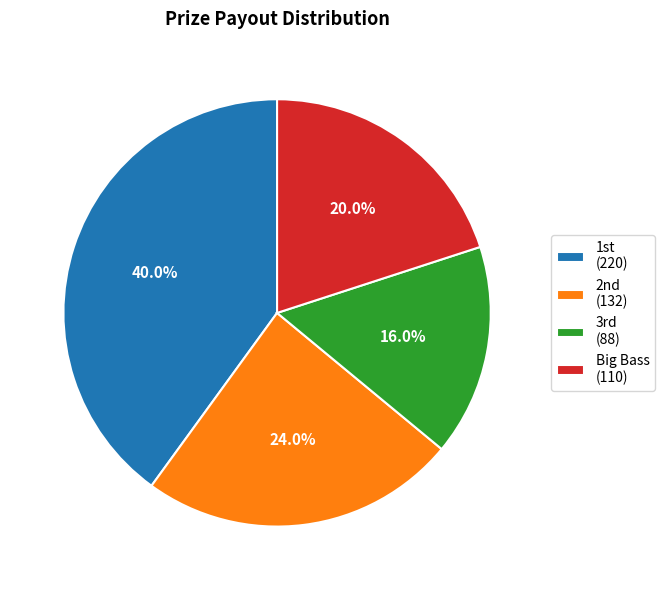

Does any single category account for the majority?

No